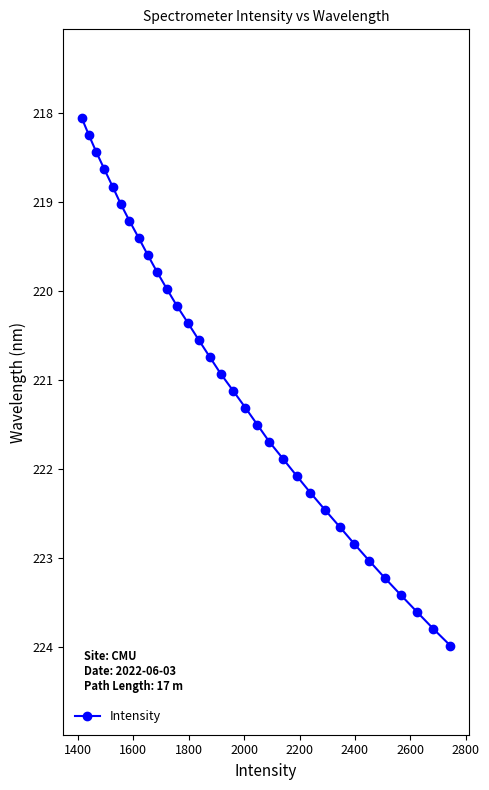

What is the average value?

221.0